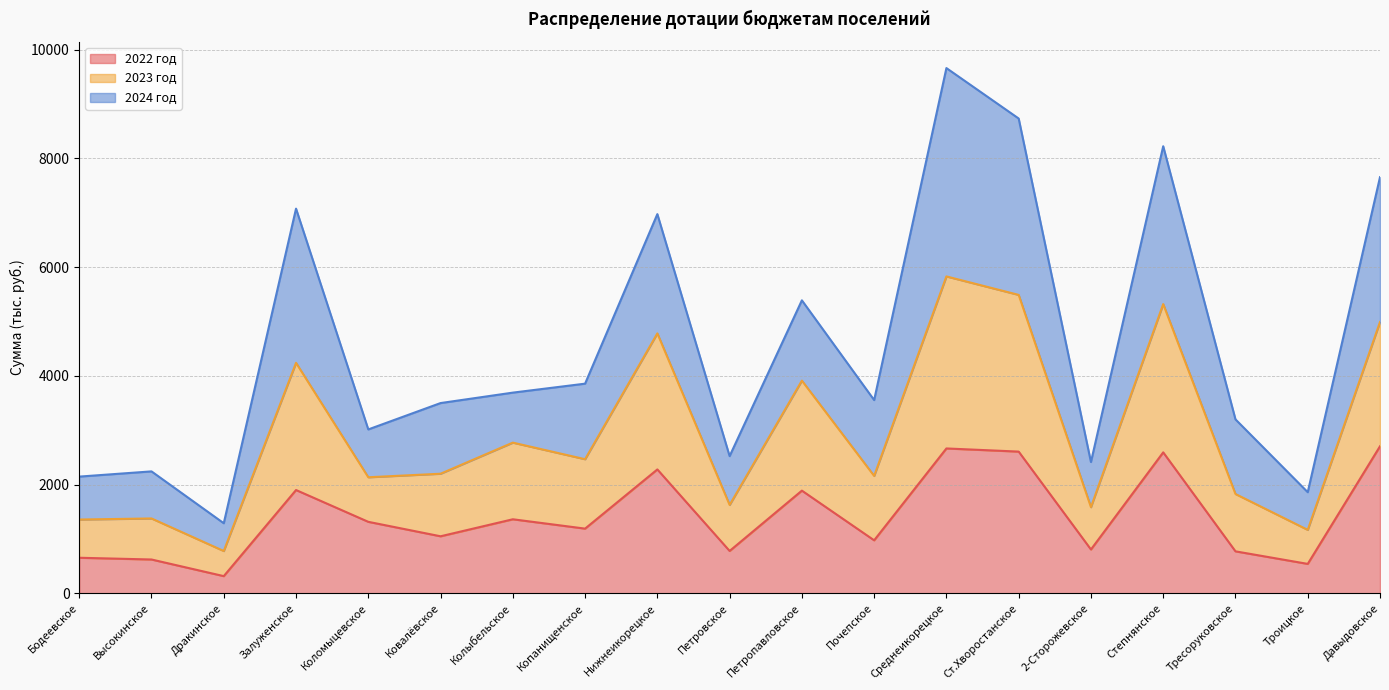

Is the value of 2022 год at Копанищенское greater than the value of 2023 год at Коломыцевское?

No